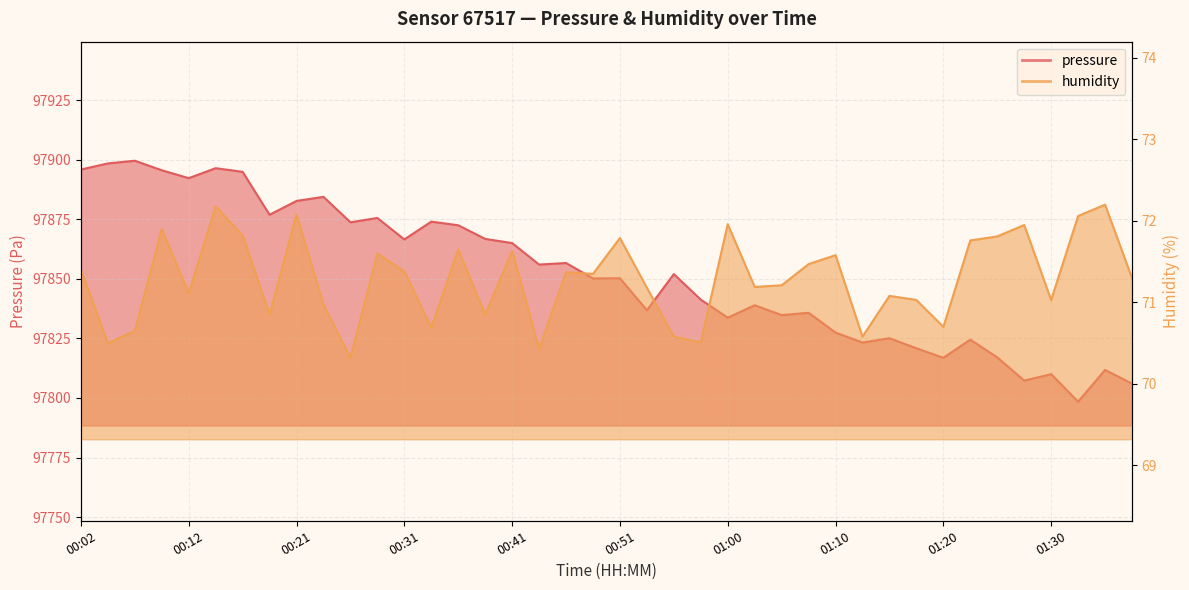

True or false: humidity has more than 2 interior local peaks.

True